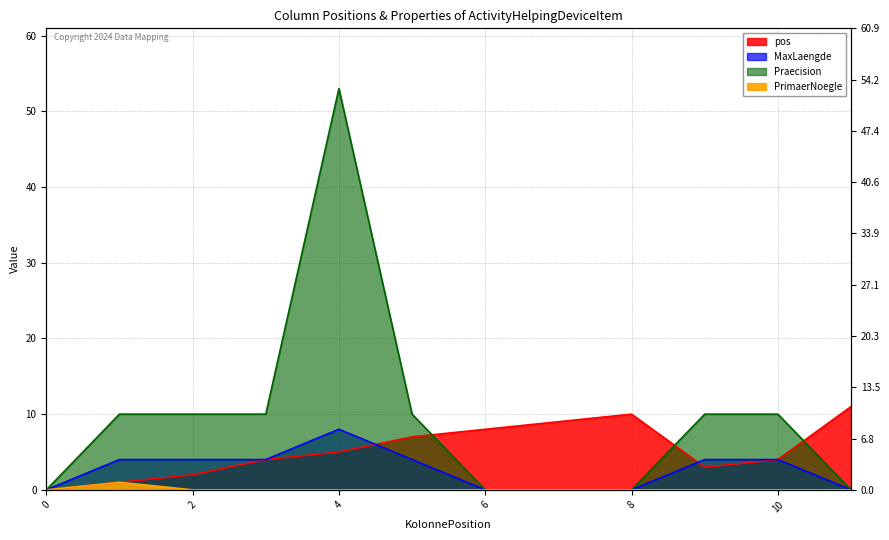

How many categories are shown in the chart?

12